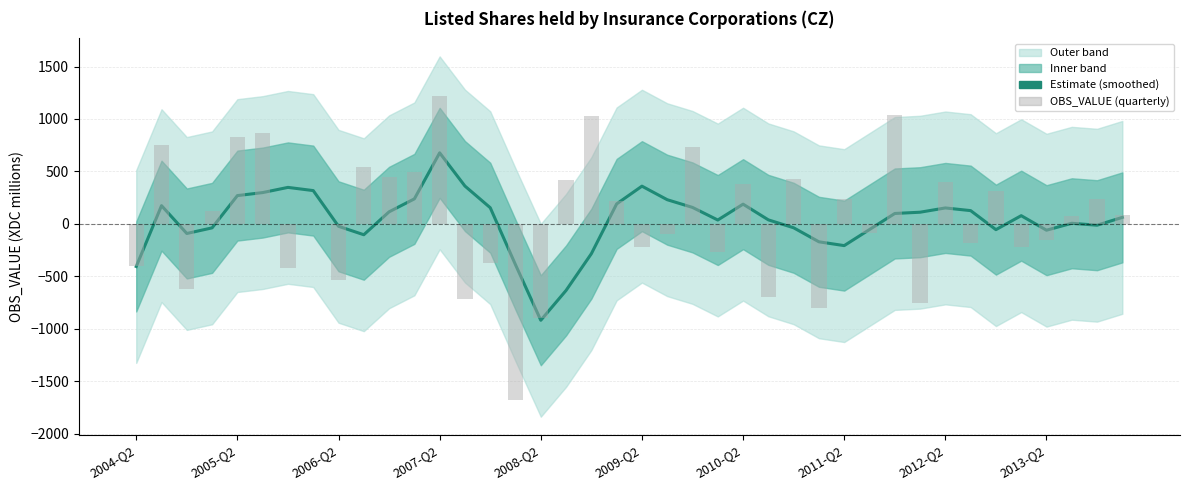

At how many categories does at least one series exceed -260?

37